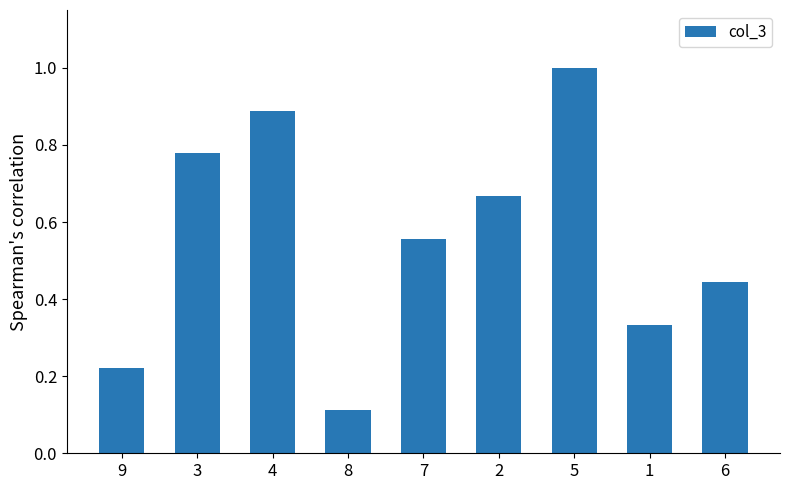

Where is the data nearest to the value 0?

8